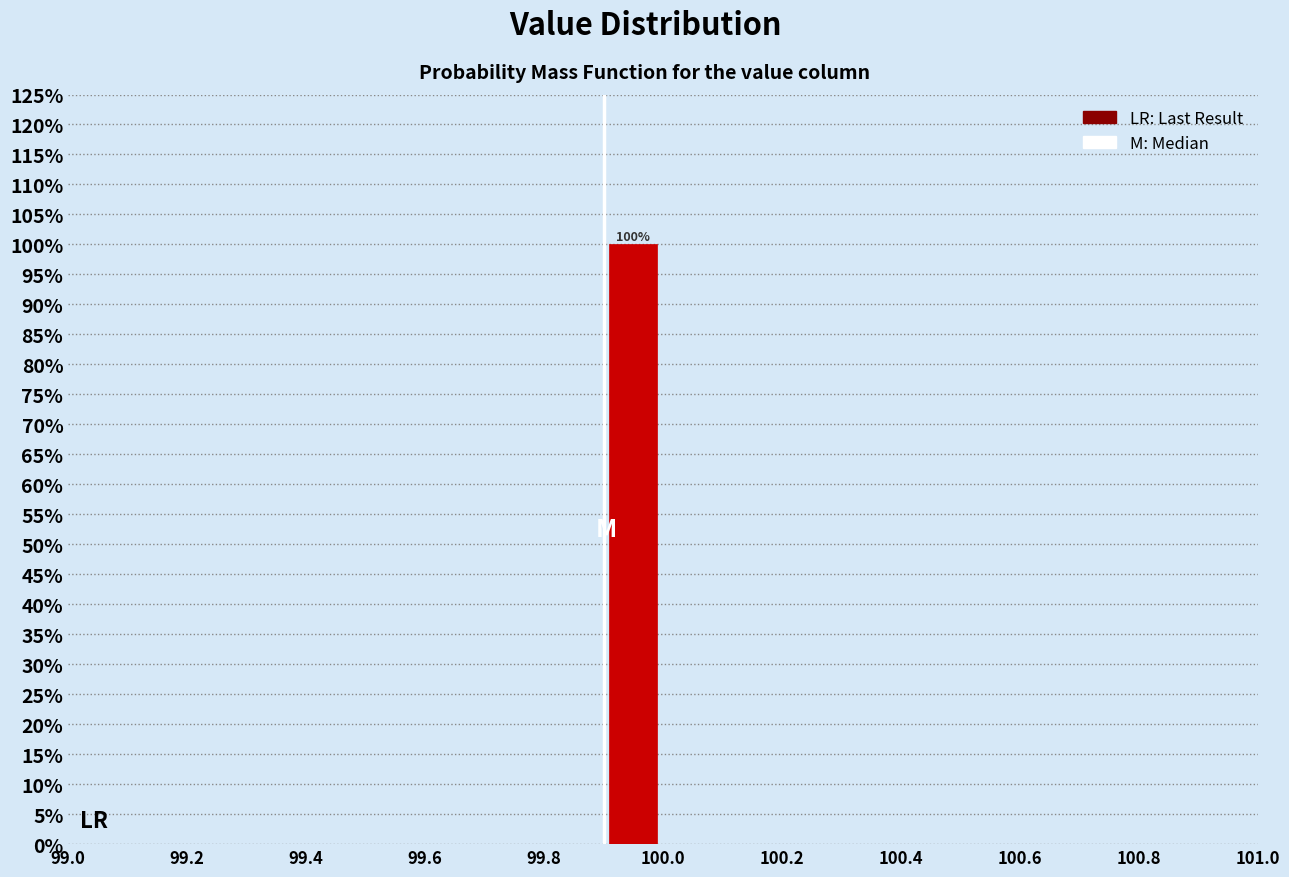

Which range on the x-axis has the tallest bar?

99.9 to 100.0